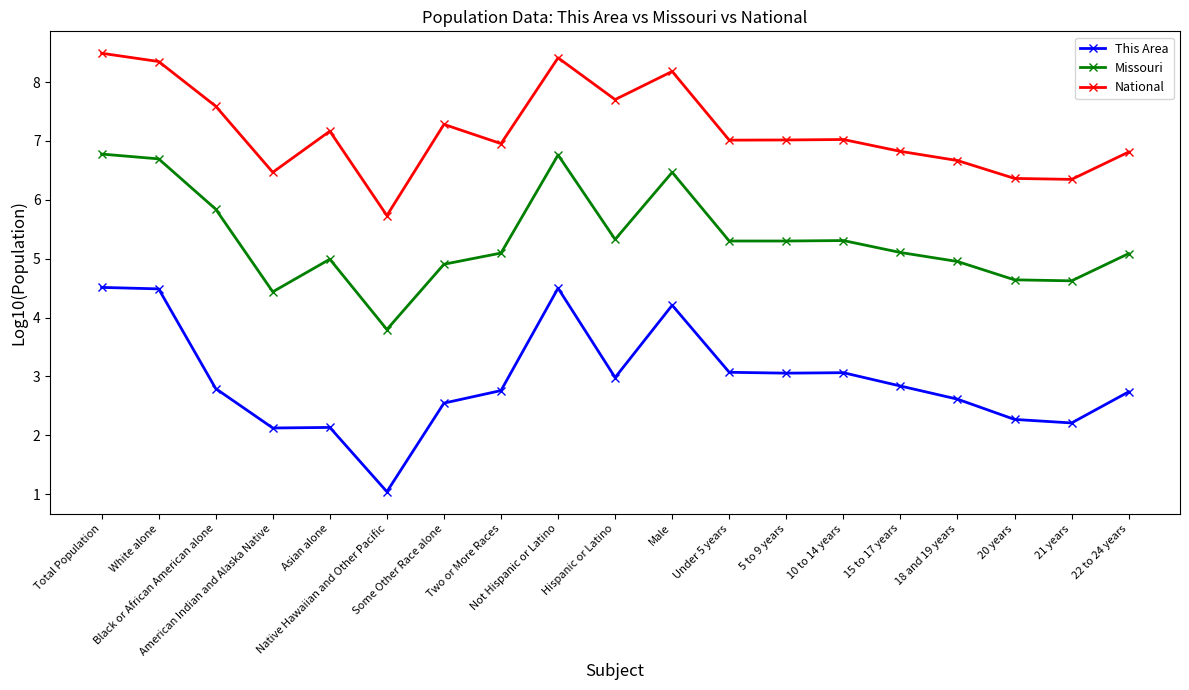

Which series has the largest range (max minus min)?

This Area